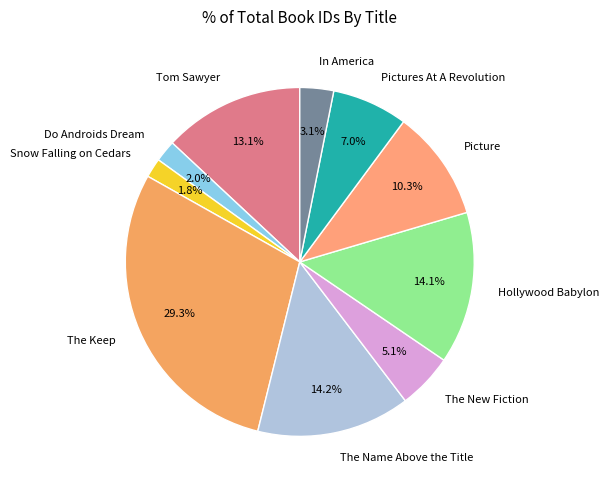

How many segments does this pie chart have?

10